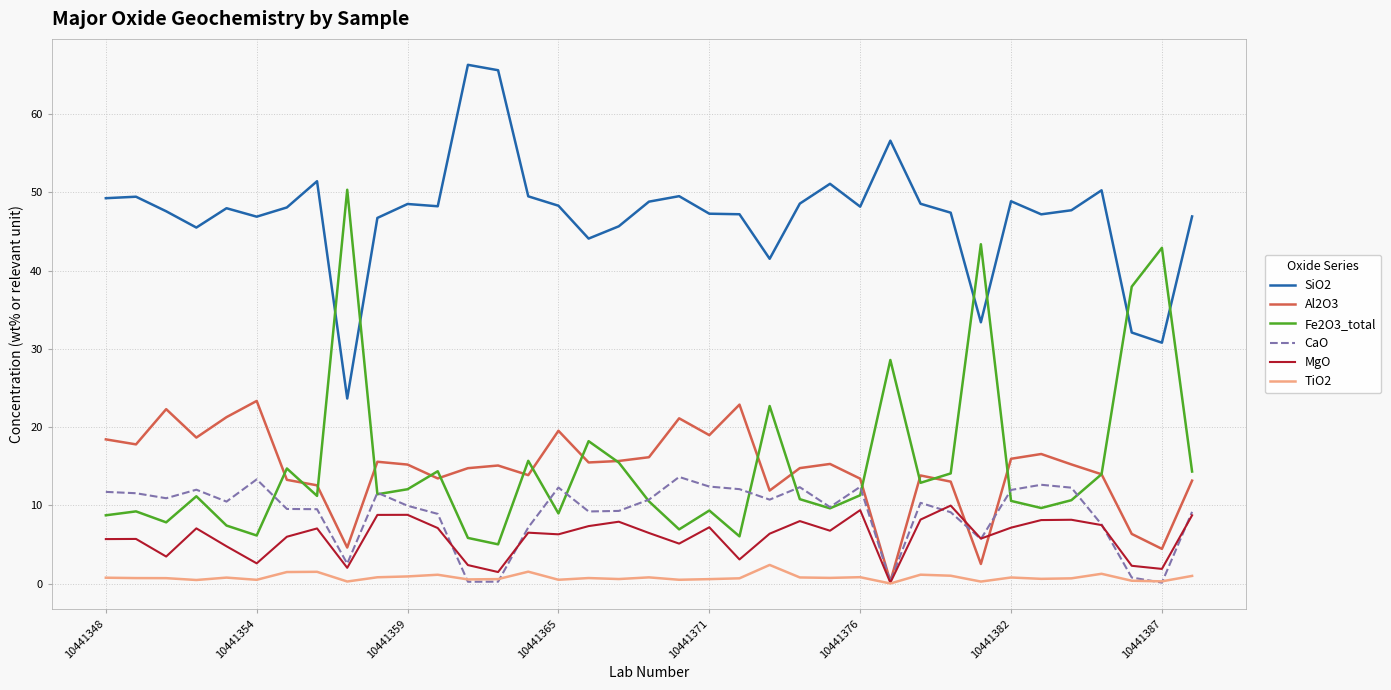

Which series has the largest total across all categories?

SiO2